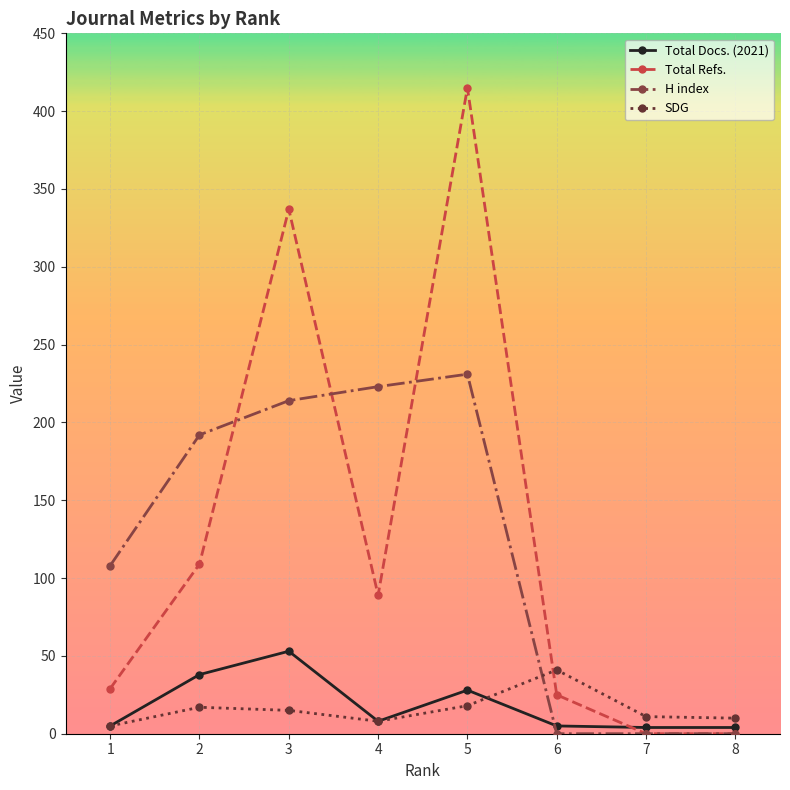

How many data points does each series have?

8